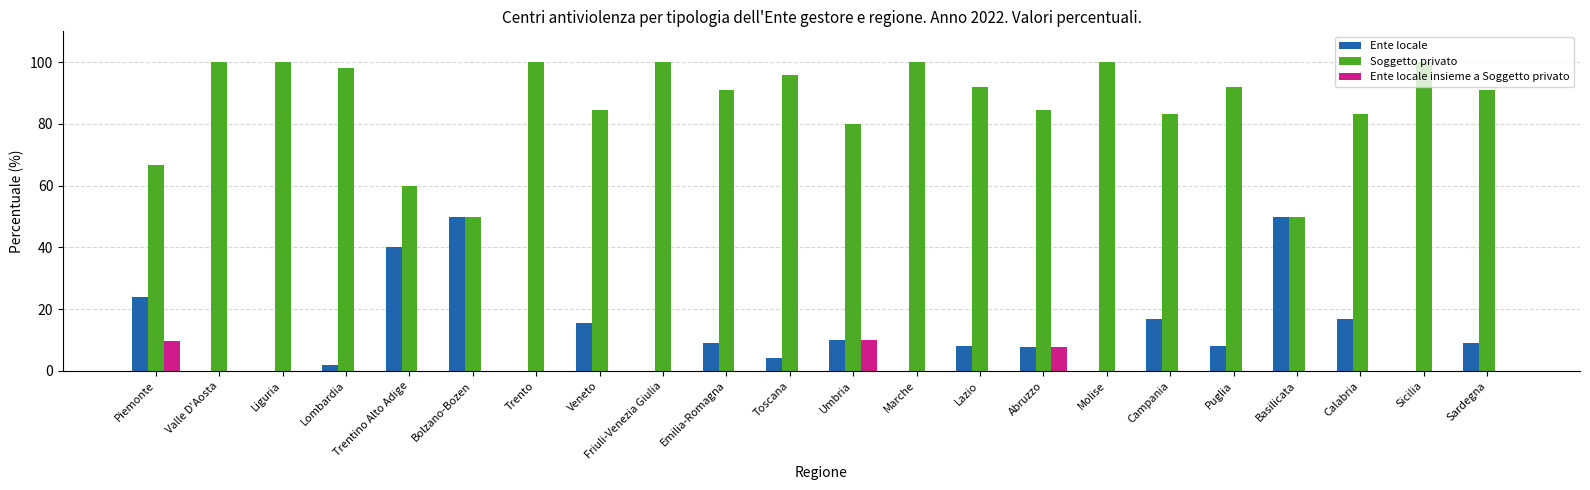

At which label is Ente locale closest to 25?

Piemonte